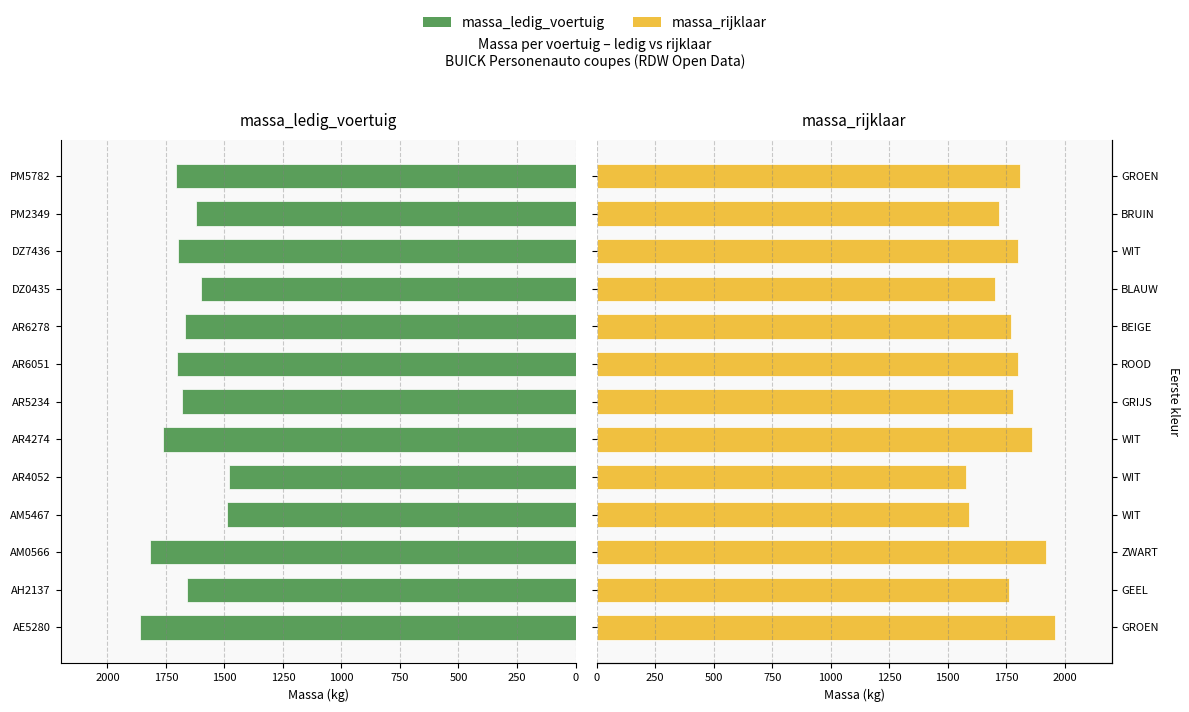

Reading left to right, list all the values displayed in this chart.

massa_ledig_voertuig: 1860	1660	1820	1490	1480	1762	1680	1702	1669	1600	1700	1620	1708
massa_rijklaar: 1960	1760	1920	1590	1580	1862	1780	1802	1769	1700	1800	1720	1808